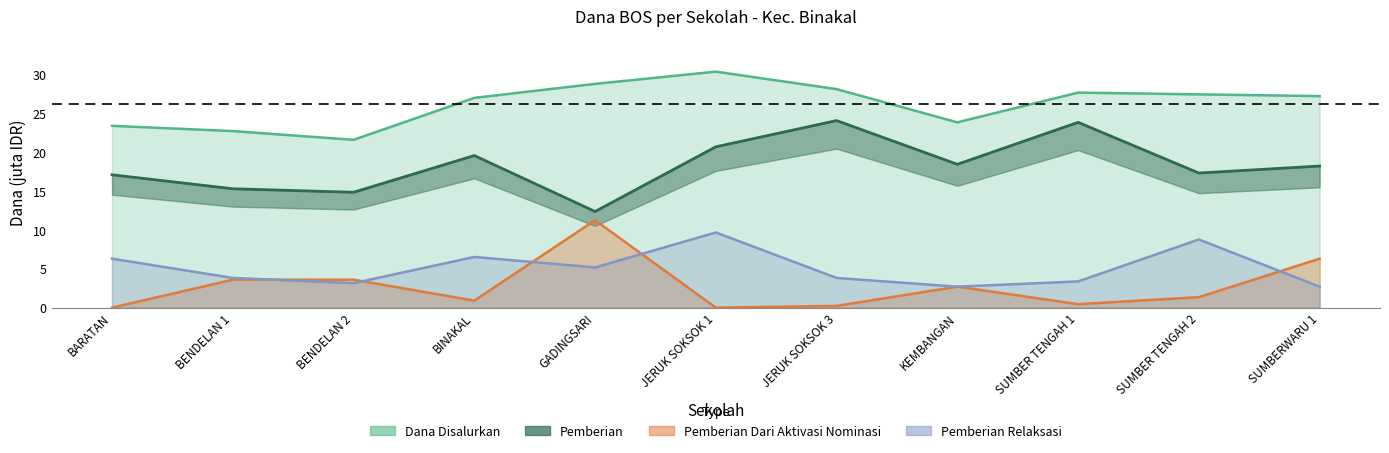

What is the spread (max minus min) of values at SUMBER TENGAH 2?

26.1